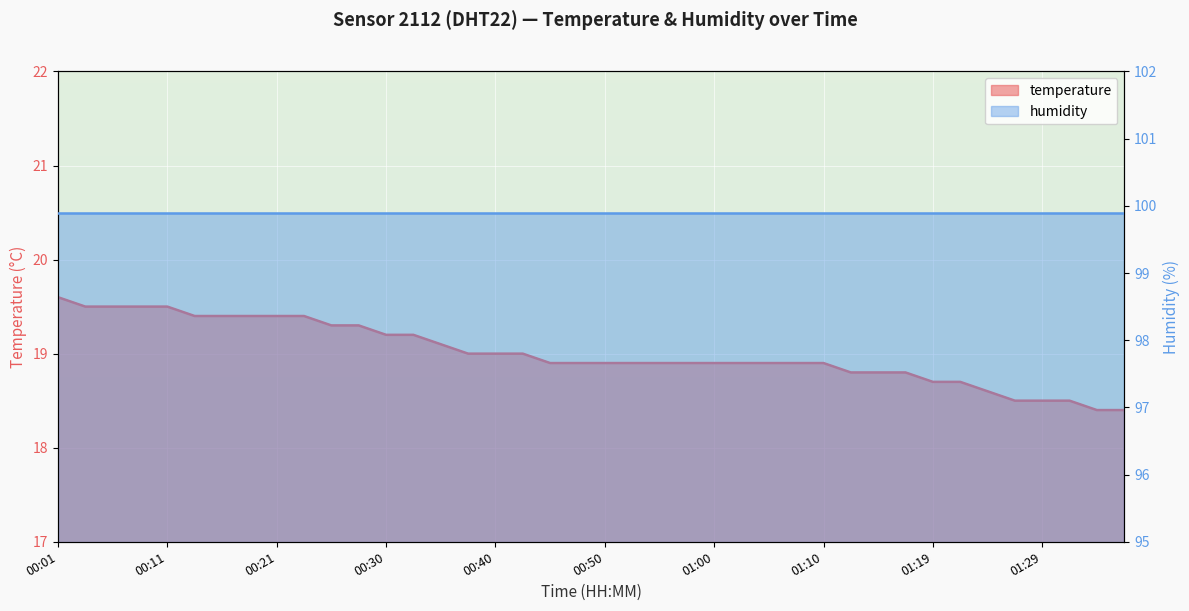

What position from the right is 00:21?

32